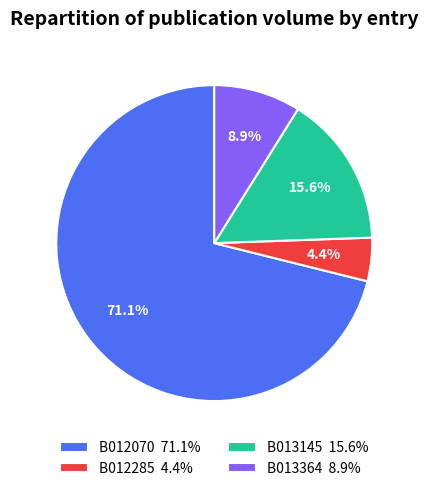

Count the number of slices in the pie.

4